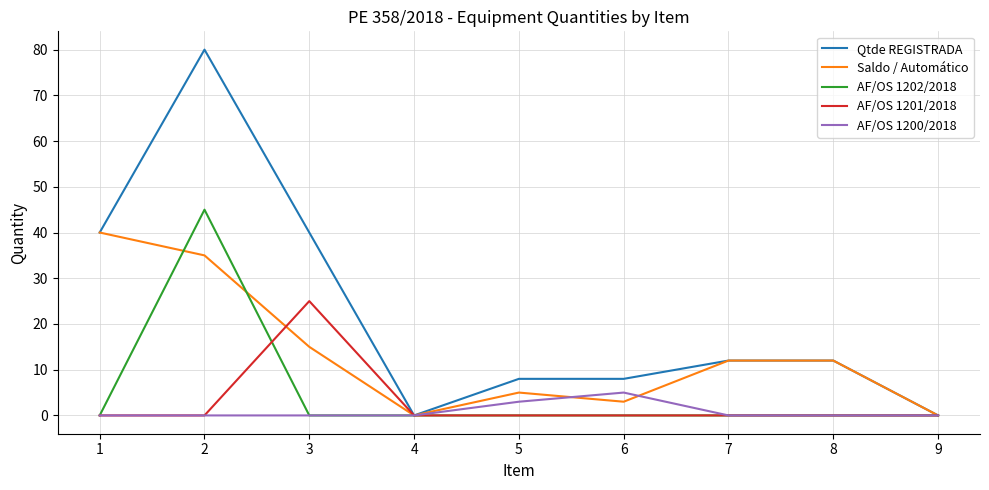

Which series has the widest spread of values?

Qtde REGISTRADA